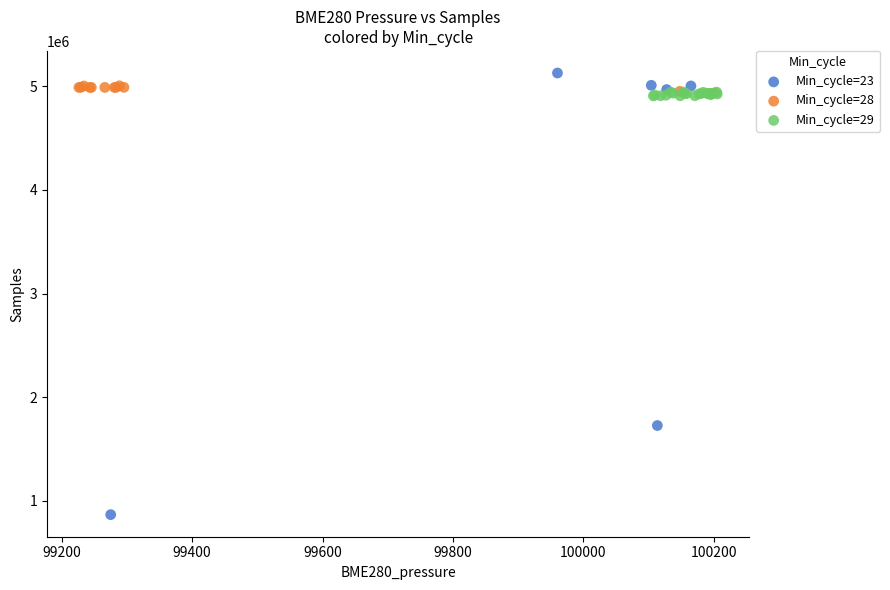

Which series contains the lowest Y value?

Min_cycle=23